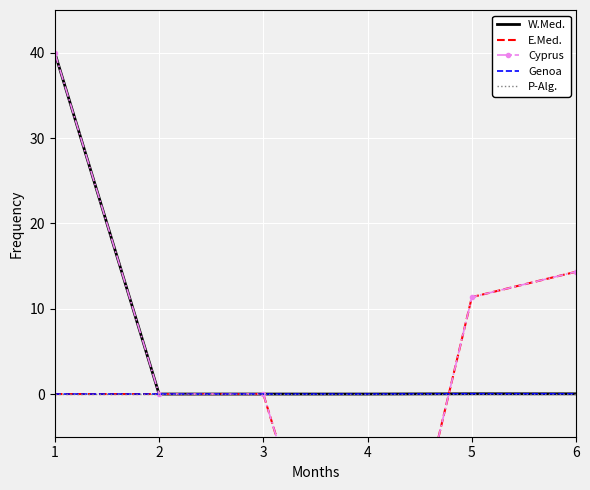

Is this an area chart (filled region under the line)?

No